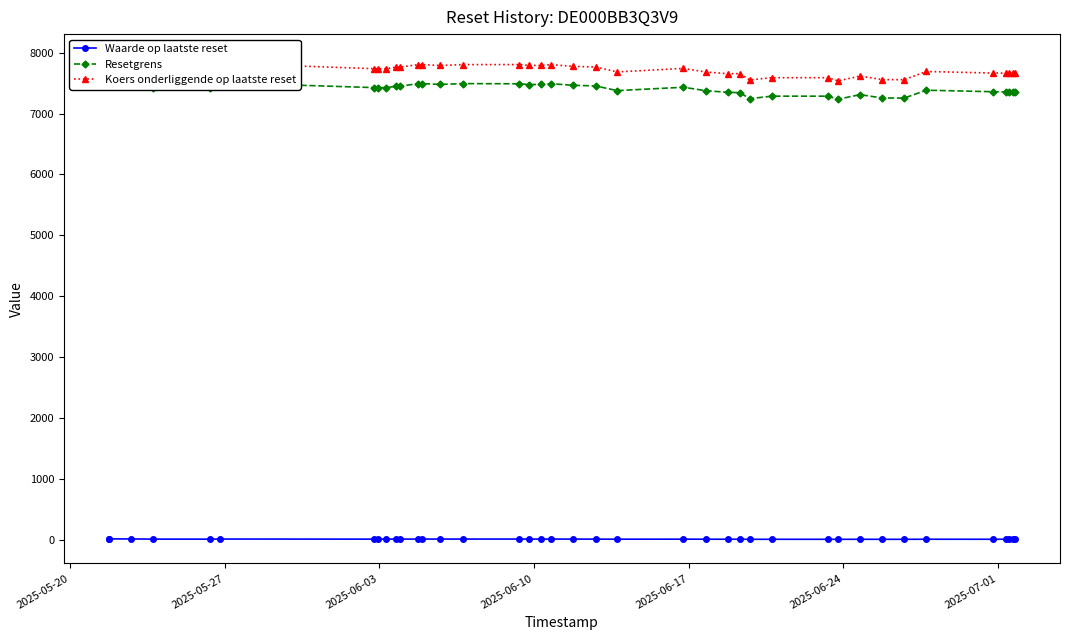

True or false: Waarde op laatste reset has more than 0 interior local peaks.

True